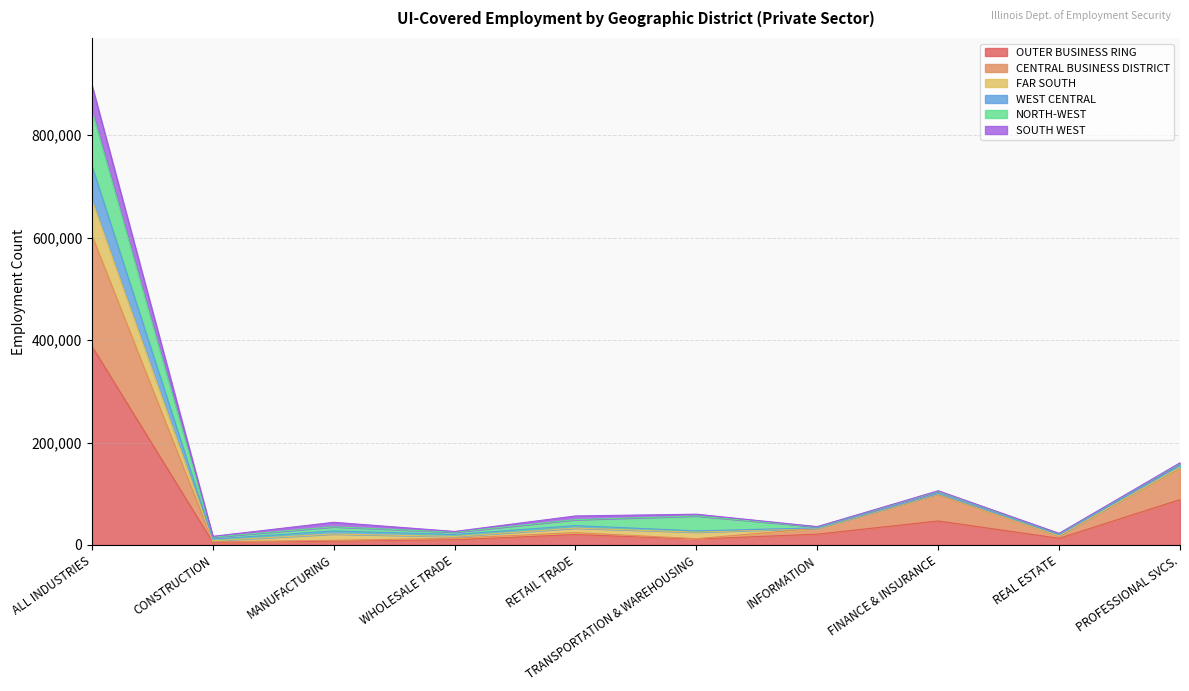

At which category is the sum across all series the highest?

ALL INDUSTRIES